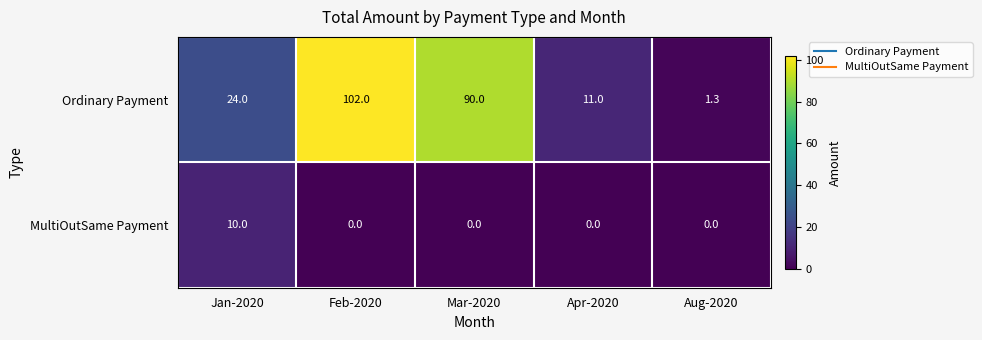

The MultiOutSame Payment series shows 0.0 at Apr-2020. True or false?

True